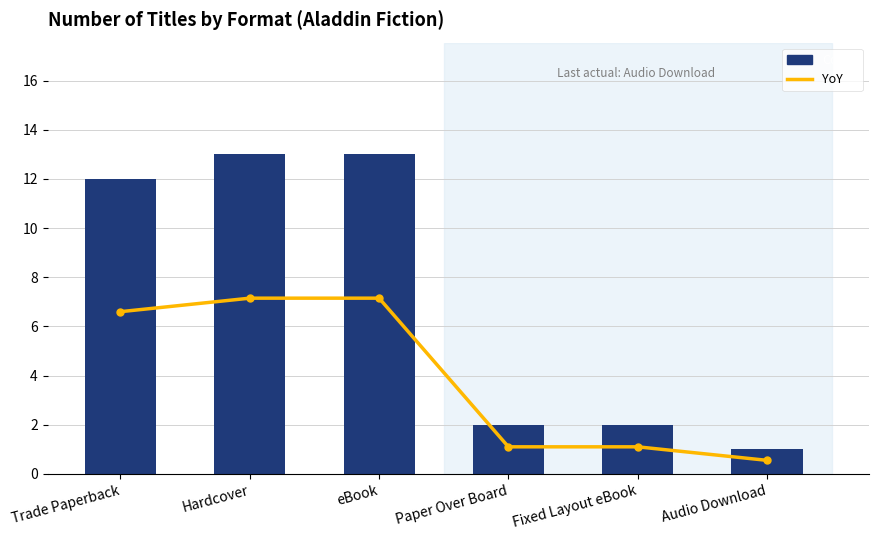

Reading right to left, extract all data points from this chart.

YoY: 0.6	1.1	1.1	7.2	7.2	6.6
Count: 1.0	2.0	2.0	13.0	13.0	12.0